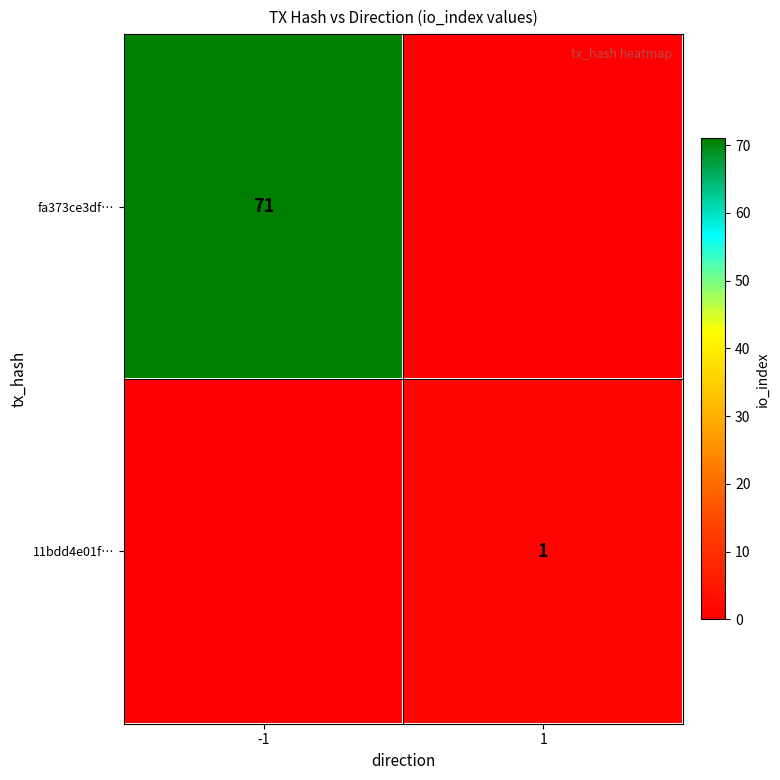

Is the value of 11bdd4e01f… at 1 greater than the value of fa373ce3df… at -1?

No